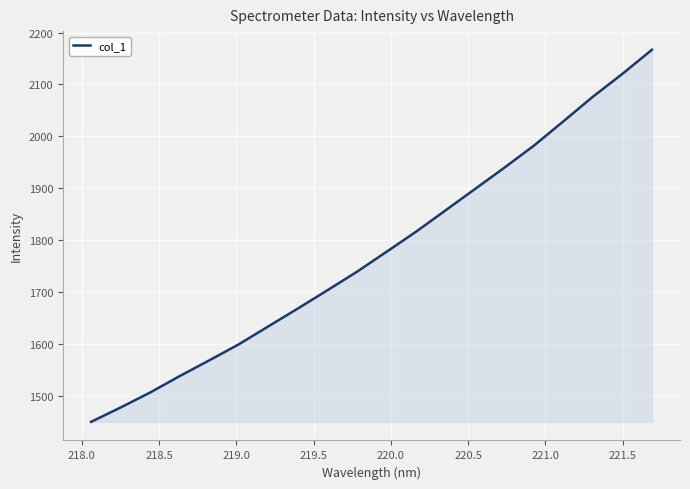

How many categories are shown in the chart?

20